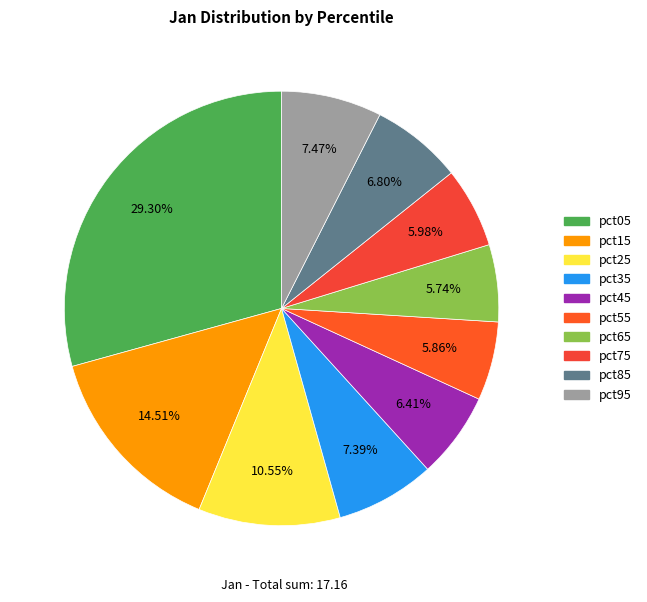

Rank the categories by value from highest to lowest.

pct05, pct15, pct25, pct95, pct35, pct85, pct45, pct75, pct55, pct65